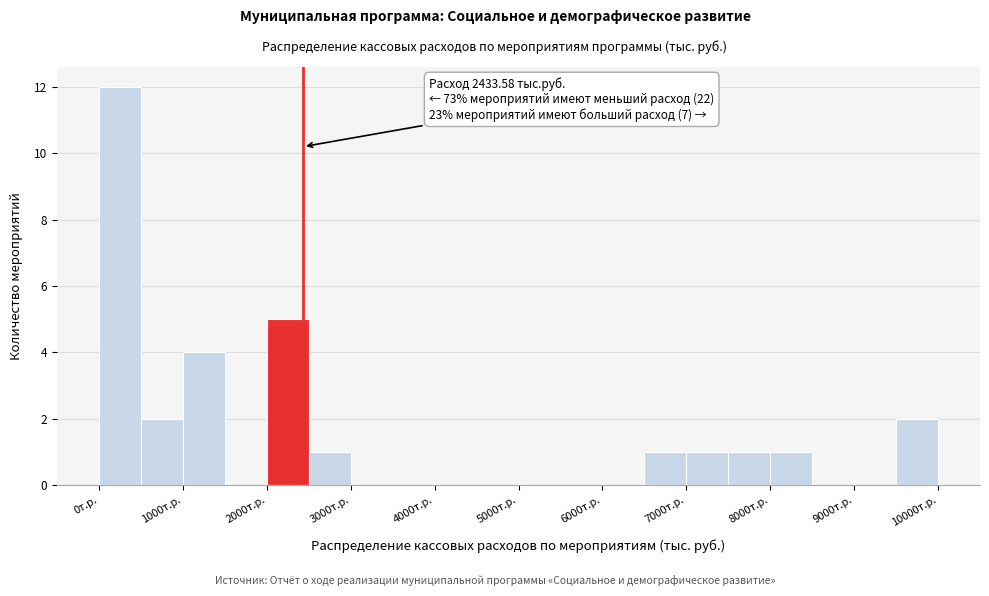

Over which range of the x-axis is the bar tallest?

0 to 500